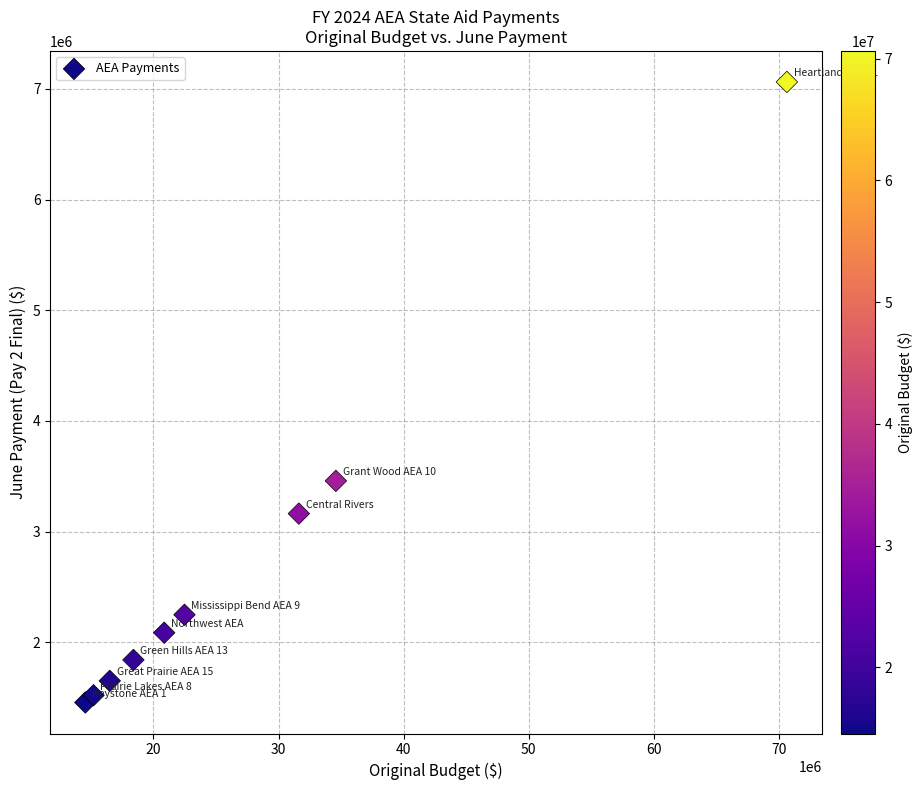

What Y value in the scatter plot is closest to 4259217?

3458128